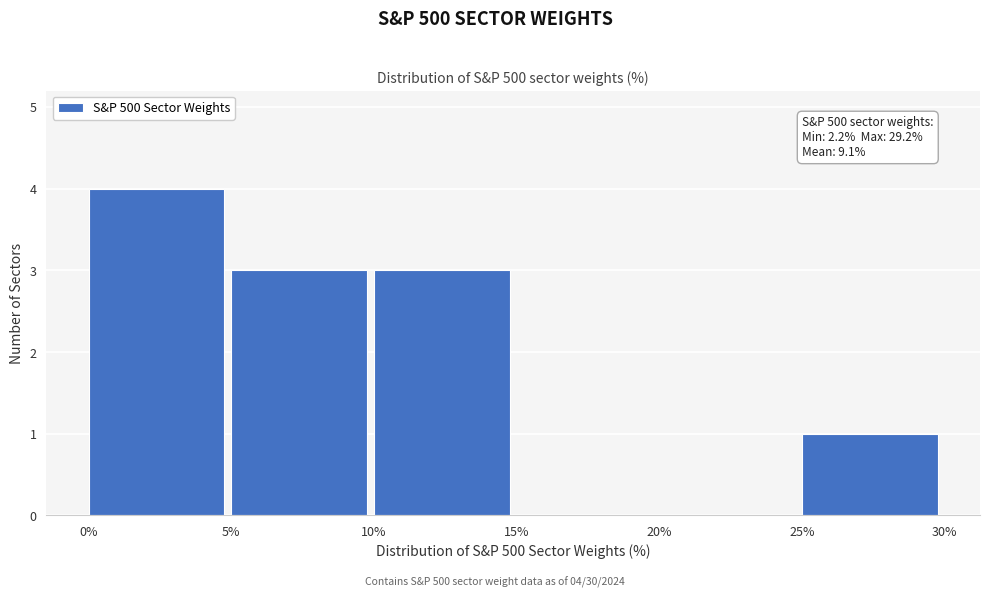

Which range on the x-axis has the tallest bar?

0% to 5%